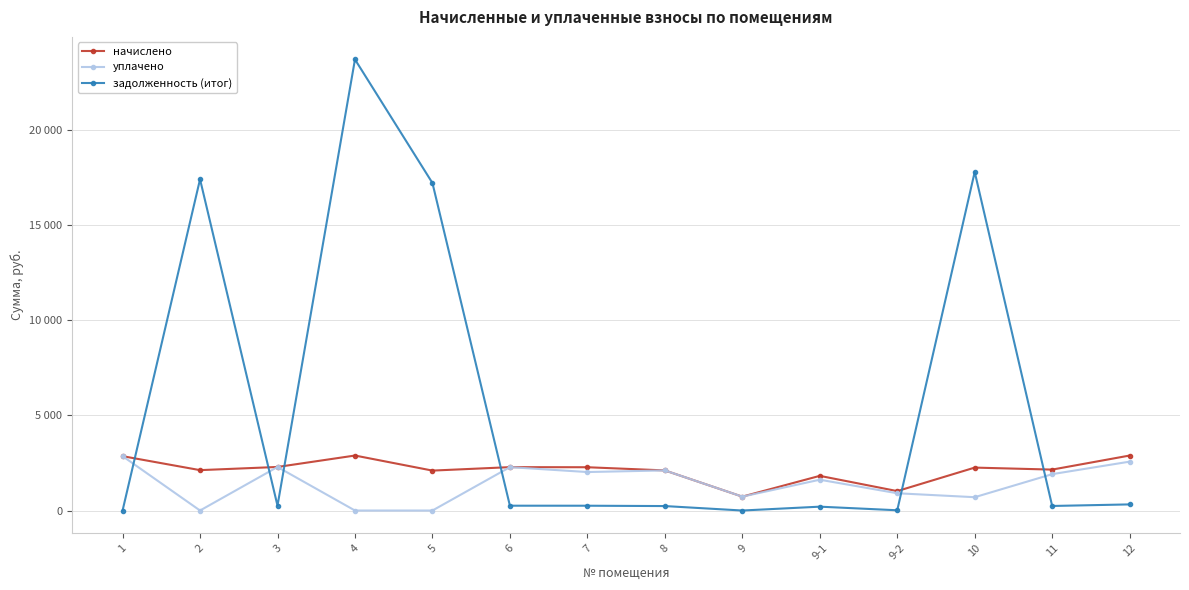

Does the chart have visible grid lines?

Yes